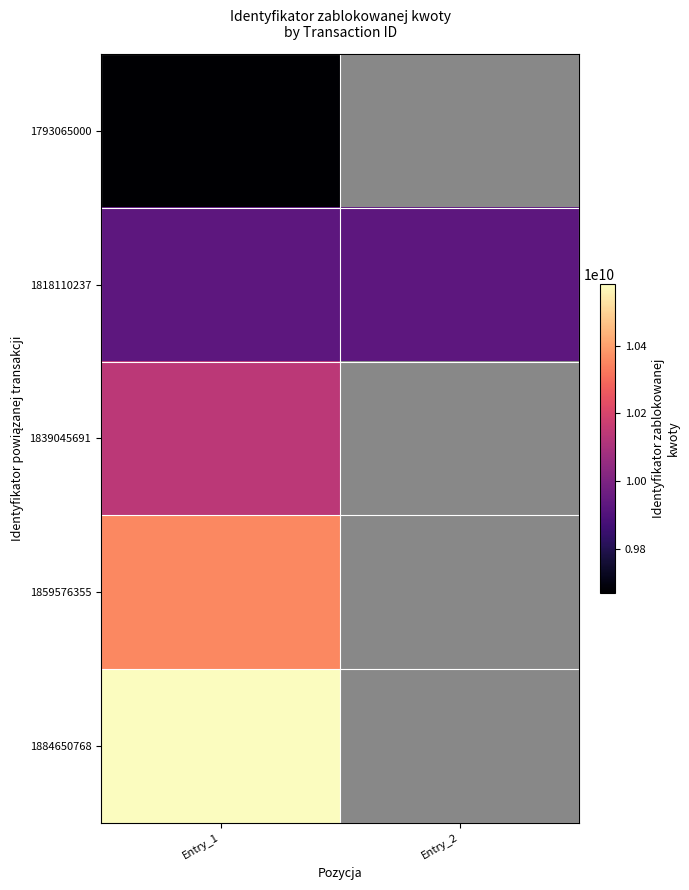

At how many categories does at least one series exceed 10319624260?

1